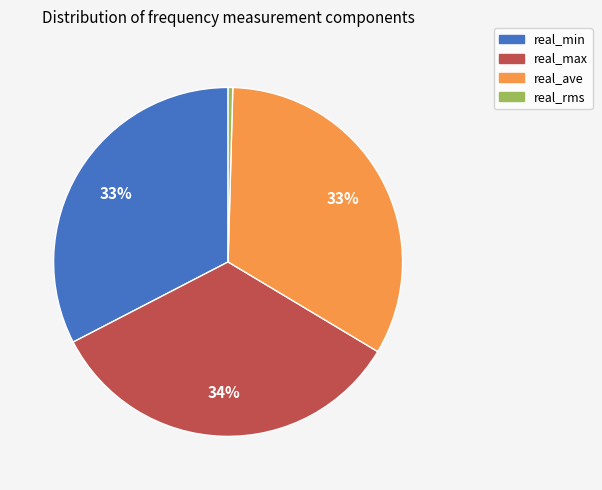

How many segments does this pie chart have?

4